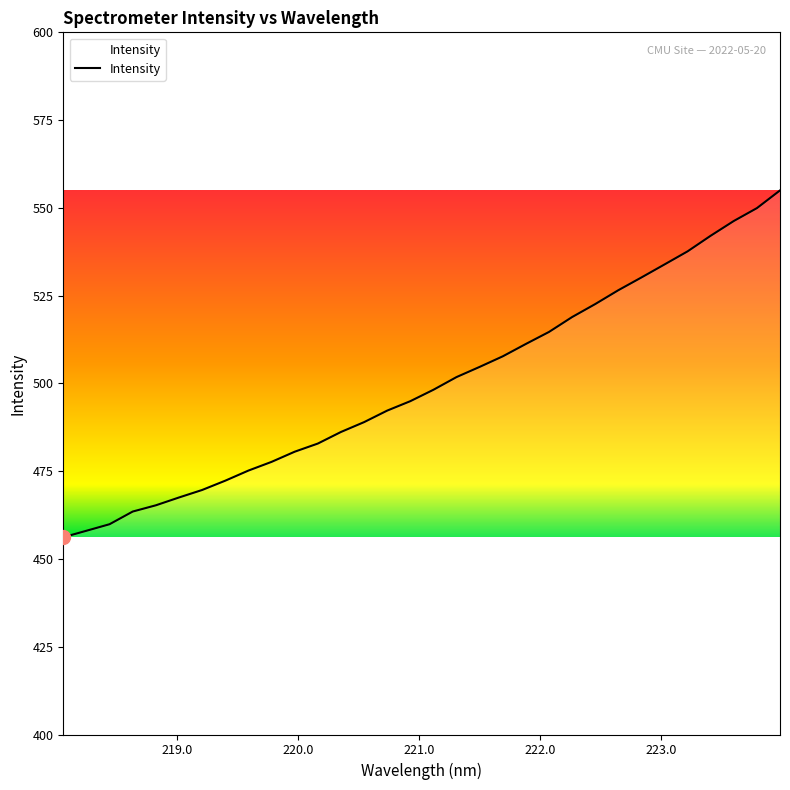

Reading left to right, transcribe all the data shown in this chart.

456.2	458.0	459.9	463.5	465.3	467.5	469.6	472.3	475.2	477.7	480.5	482.9	486.2	489.0	492.3	494.9	498.2	501.8	504.7	507.7	511.2	514.7	518.9	522.6	526.5	530.2	533.9	537.6	542.1	546.3	549.9	555.0